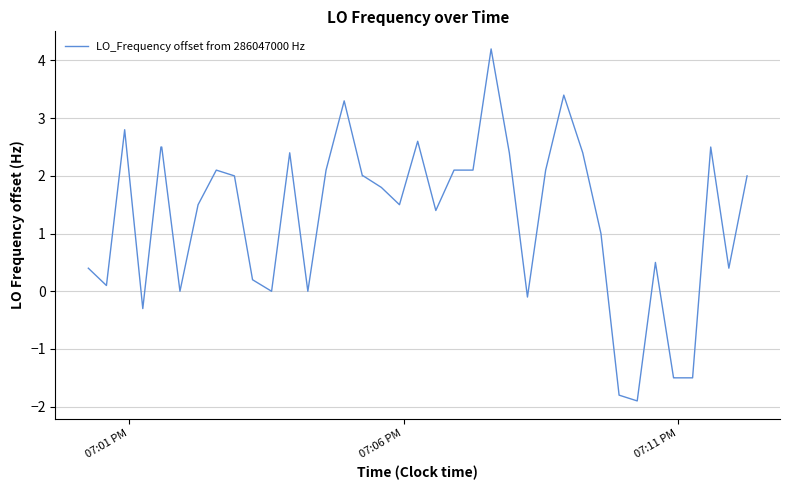

What is the smallest value displayed?

-1.9